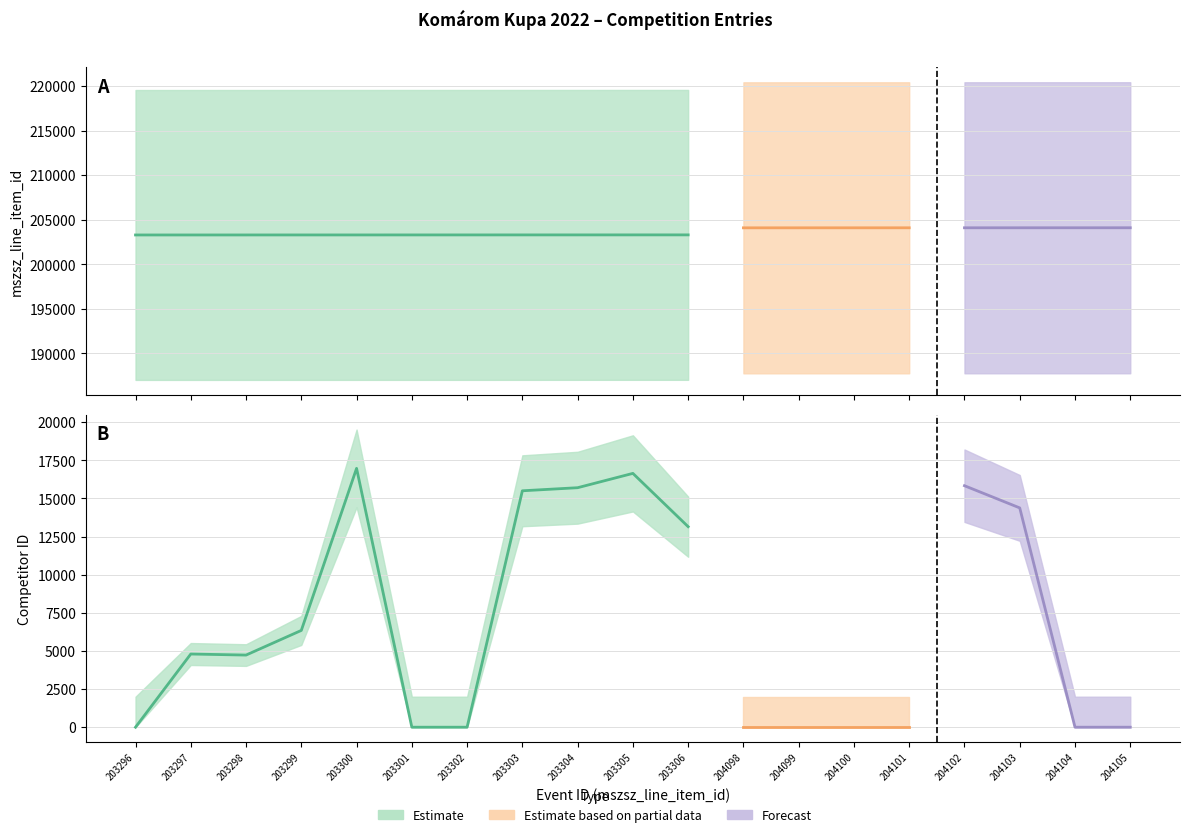

What is the total value across all series at 203297?

208095